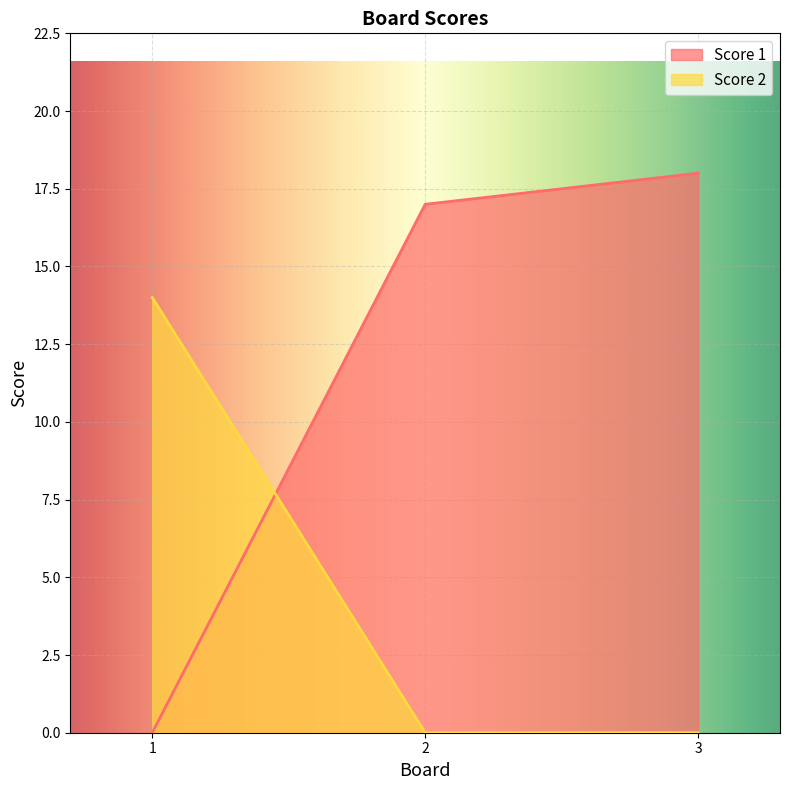

Between 2 and 3, which is larger?

3